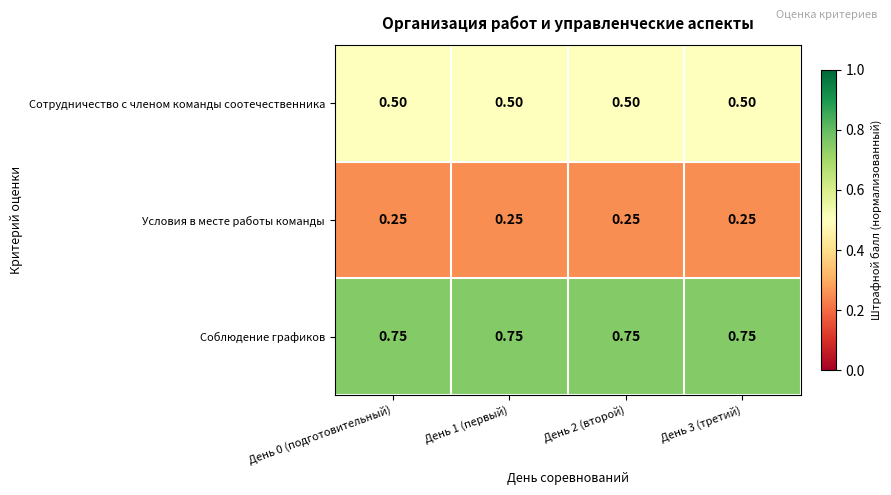

At День 1 (первый), list the series in order from smallest to largest.

Условия в месте работы команды, Сотрудничество с членом команды соотечественника, Соблюдение графиков